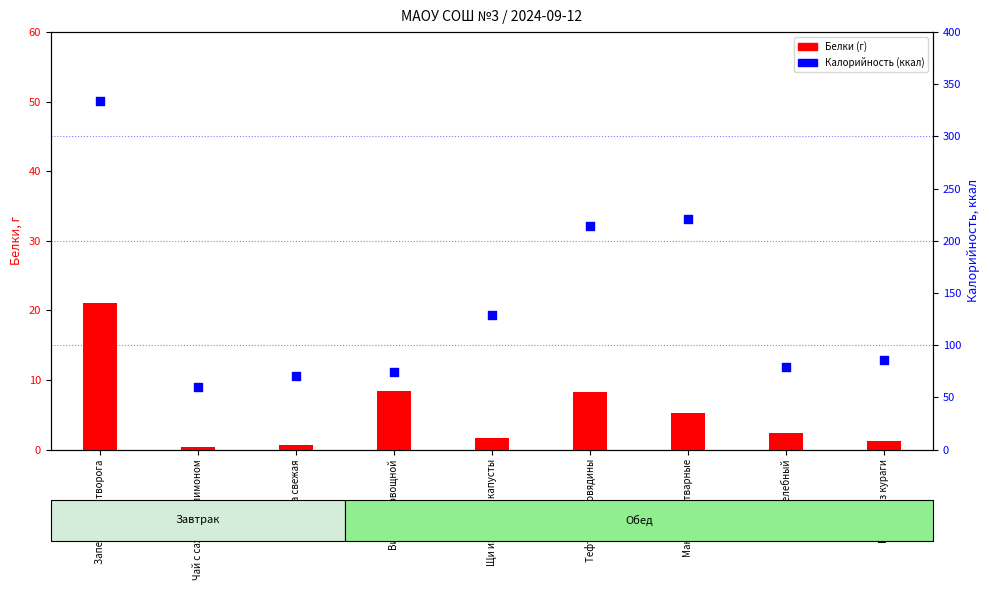

Which series has the largest Y range (max minus min)?

Калорийность (ккал)